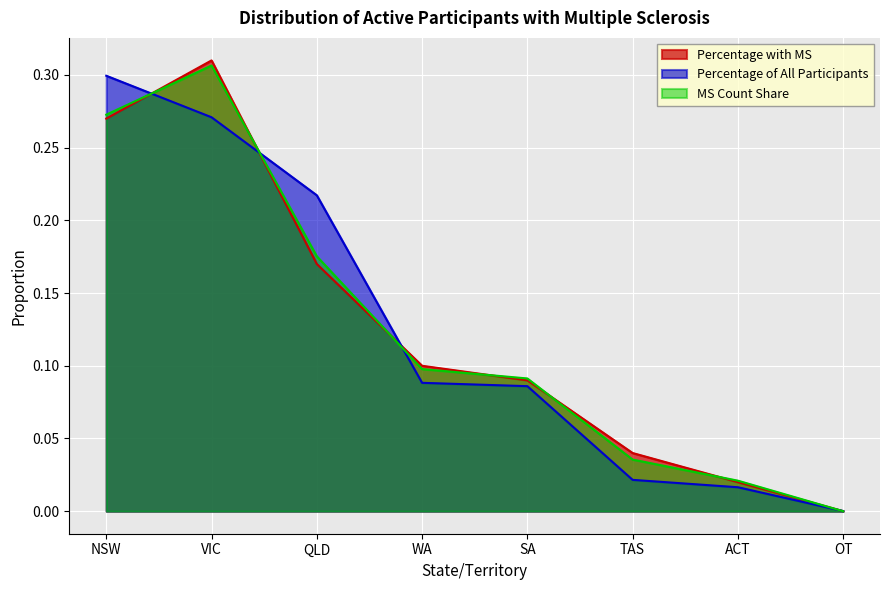

Which series changed the most between QLD and ACT?

Percentage of All Participants